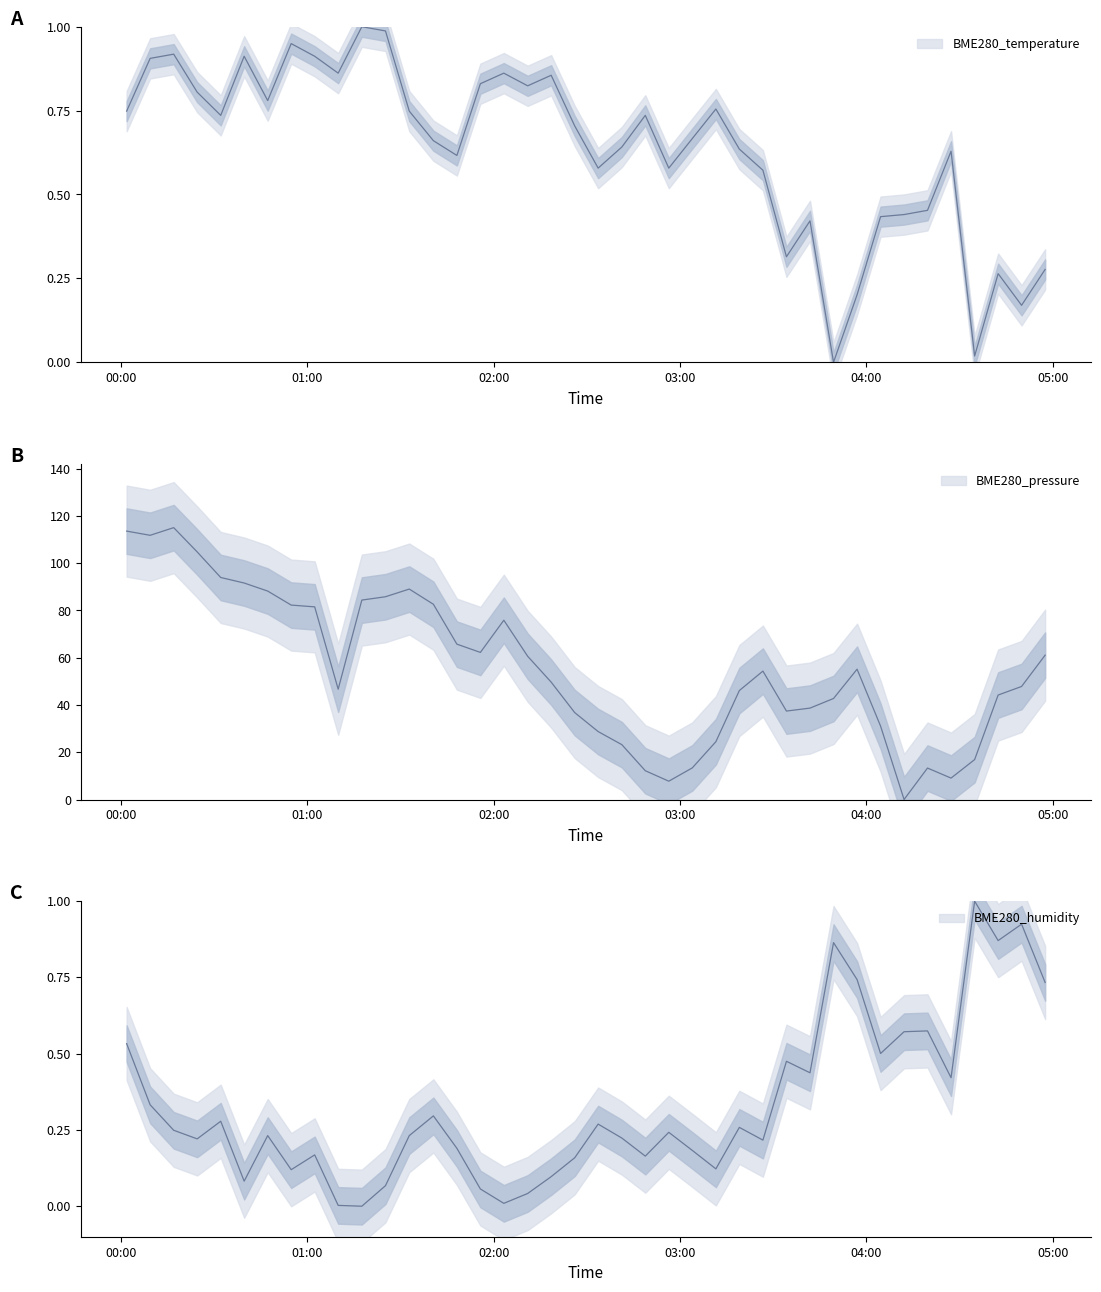

At which category does BME280_temperature reach its first local valley?

2023/08/26 00:32:03